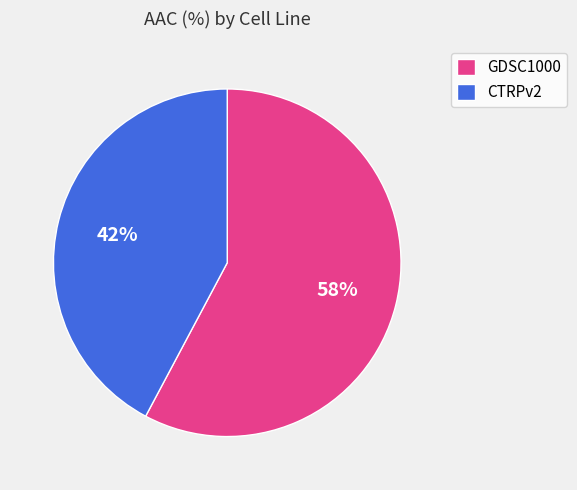

True or false: GDSC1000 accounts for 58% of the total.

True